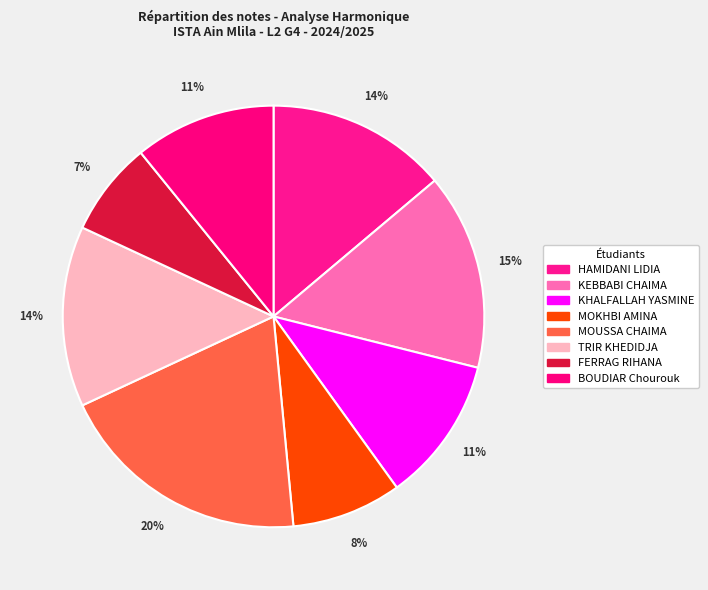

To the nearest percent, what is the difference between the largest and smallest slice percentages?

12%